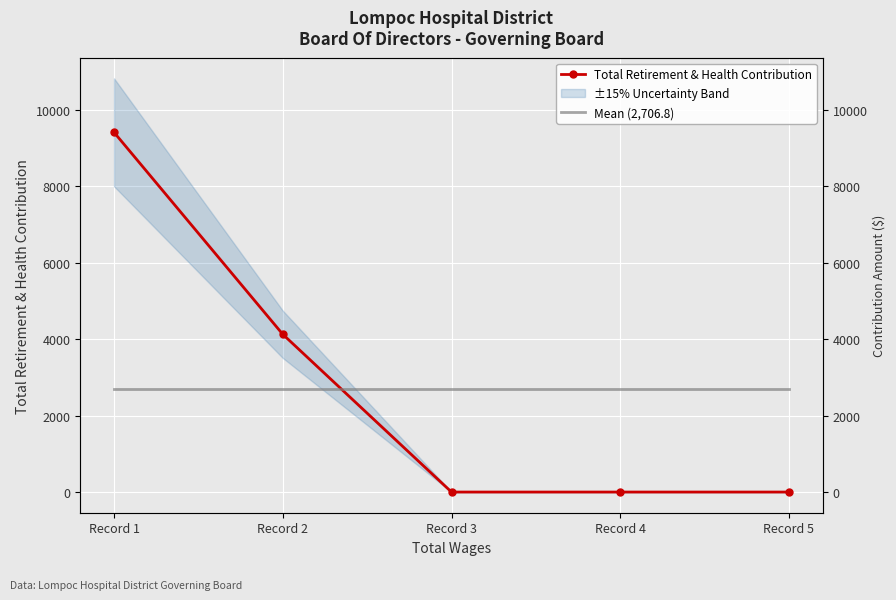

Where is Total Retirement & Health Contribution nearest to the value 4704?

Record 2